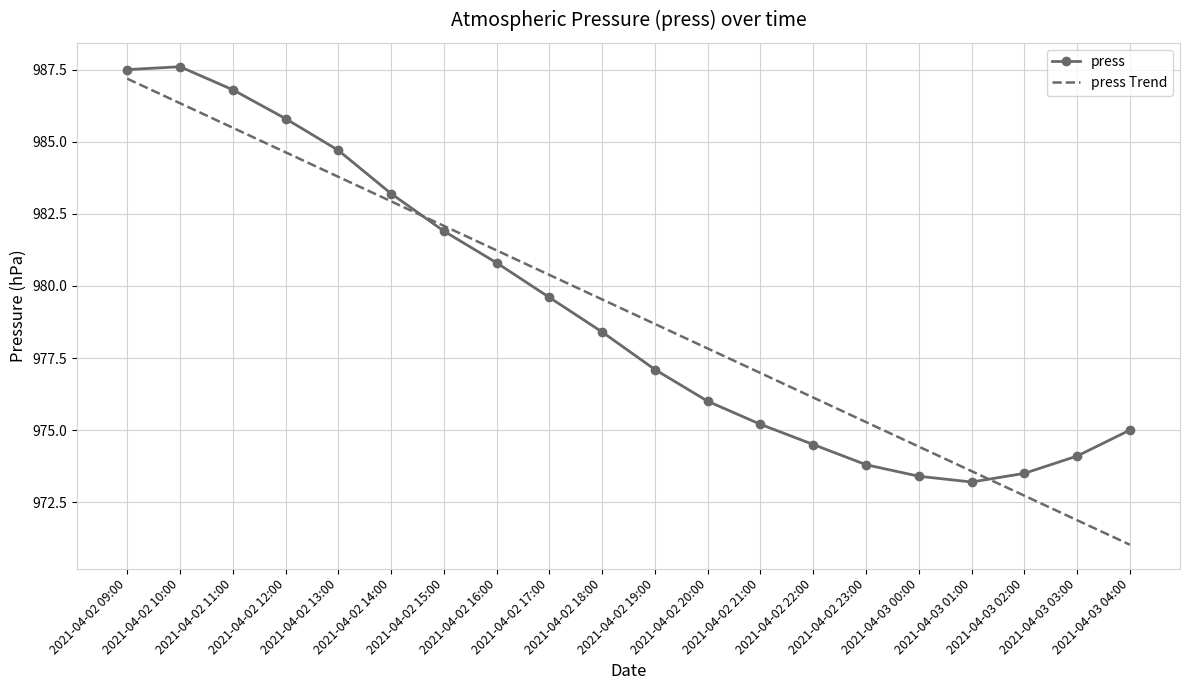

How many times do press Trend and press cross each other?

2